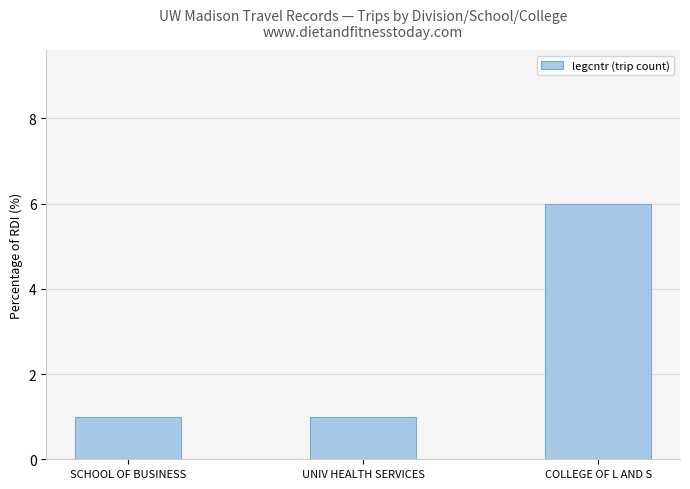

Count the number of categories in the chart.

3